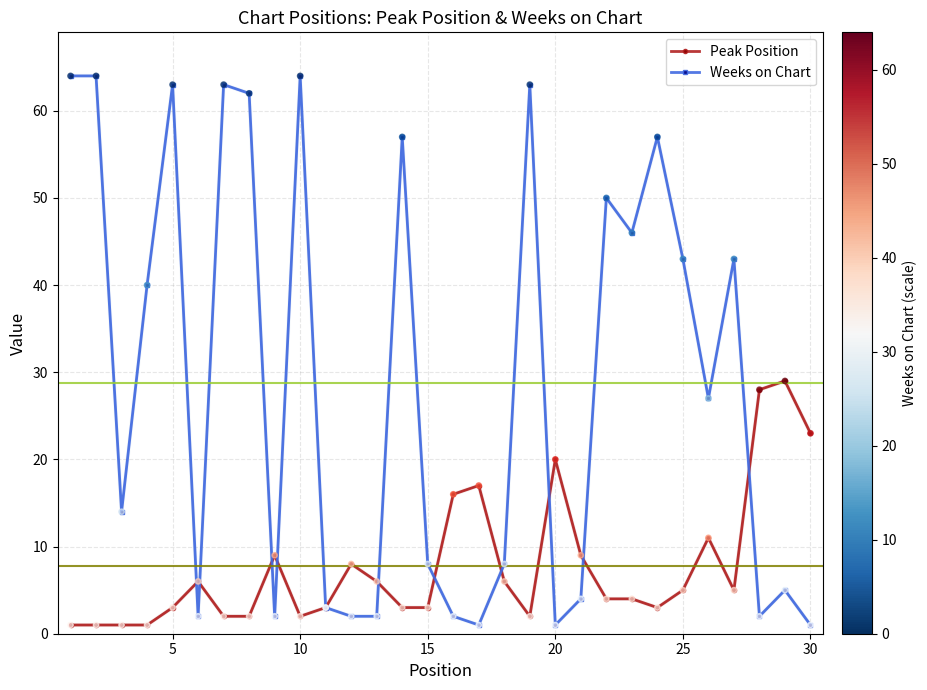

Which series has the widest spread of values?

Weeks on Chart